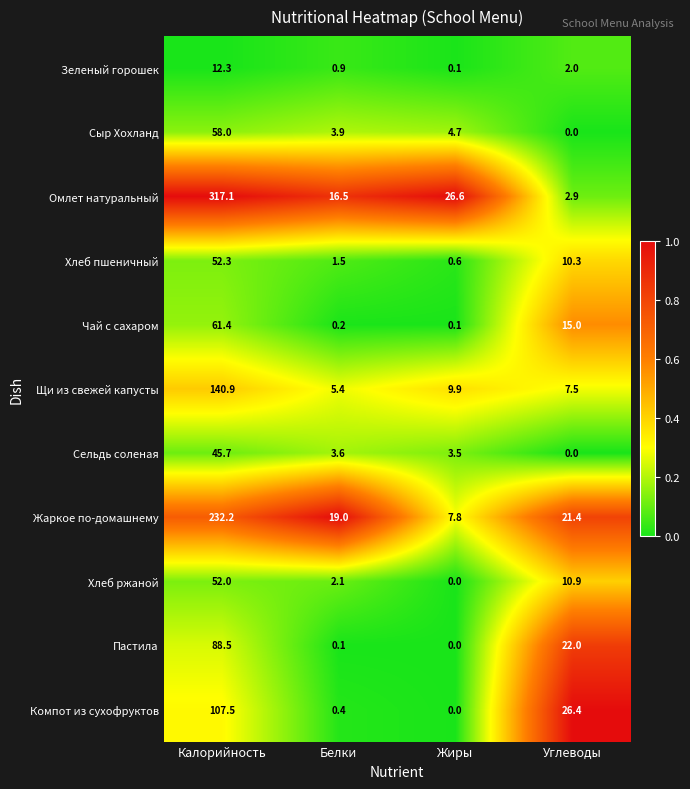

At which label does Щи из свежей капусты first exceed 9?

Калорийность